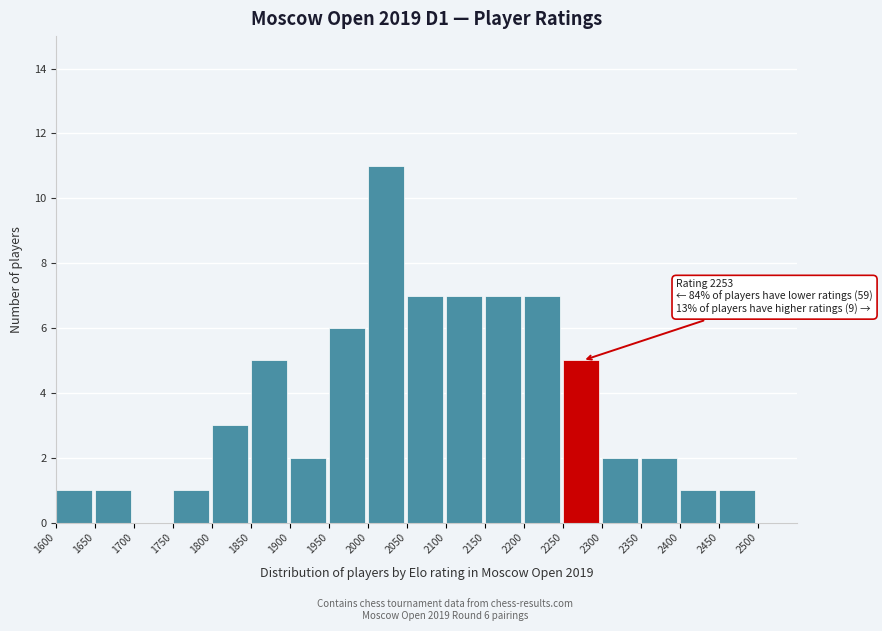

Over which range of the x-axis is the bar tallest?

2000 to 2050